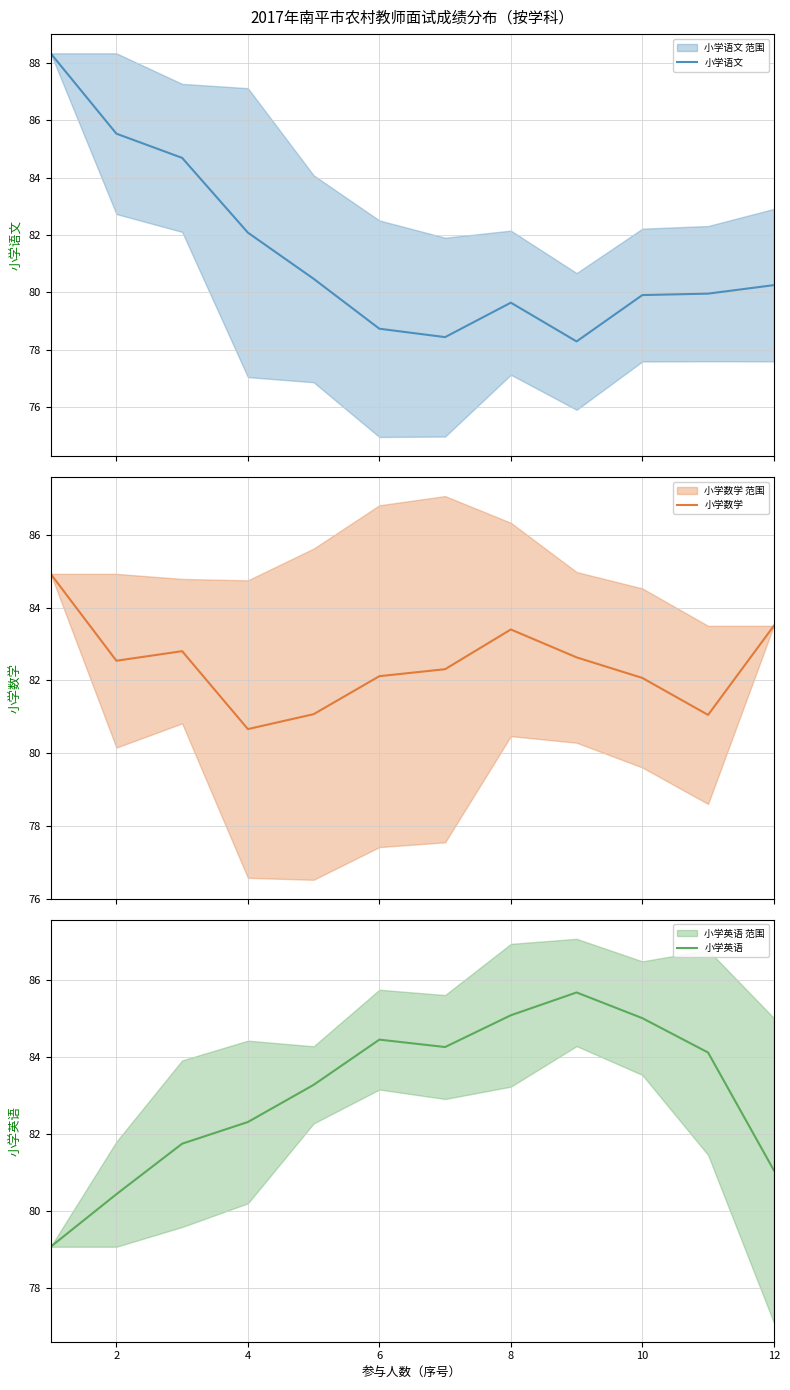

The 小学英语 series shows 45.0 at 10. True or false?

False